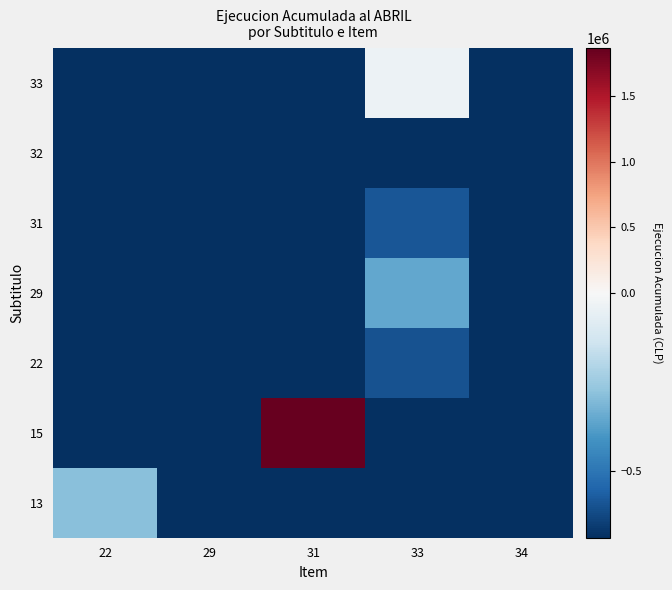

Reading left to right, list all the values displayed in this chart.

13: 22=-286692.3	29=-686692.3	31=-686692.3	33=-686692.3	34=-686692.3
15: 22=-686692.3	29=-686692.3	31=1866807.7	33=-686692.3	34=-686692.3
22: 22=-686692.3	29=-686692.3	31=-686692.3	33=-598022.3	34=-686692.3
29: 22=-686692.3	29=-686692.3	31=-686692.3	33=-355529.3	34=-686692.3
31: 22=-686692.3	29=-686692.3	31=-686692.3	33=-586967.3	34=-686692.3
32: 22=-686692.3	29=-686692.3	31=-686692.3	33=-686692.3	34=-686692.3
33: 22=-686692.3	29=-686692.3	31=-686692.3	33=-39596.3	34=-686692.3